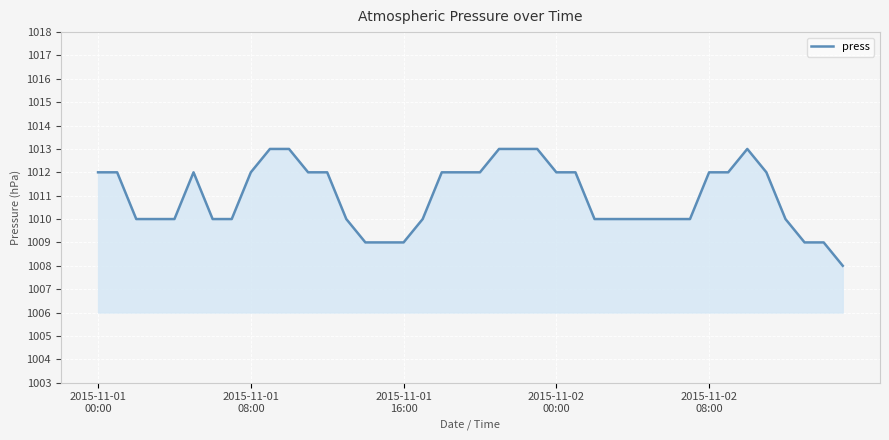

What is the smallest value displayed?

1008